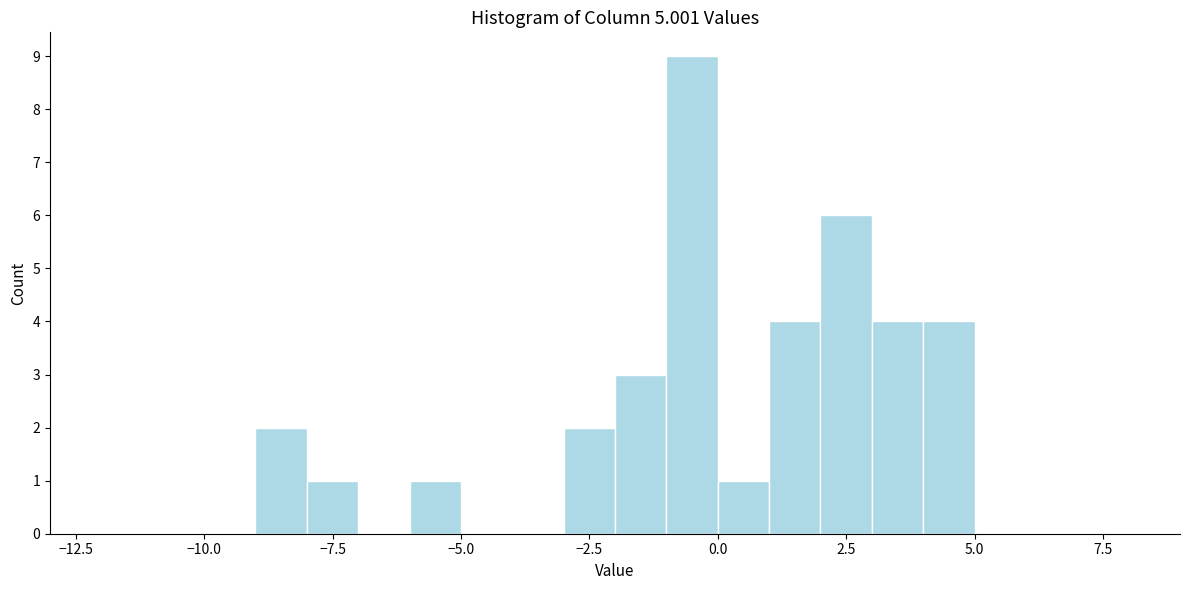

Read against the x-axis, roughly where is the centre of the tallest bar?

-0.5